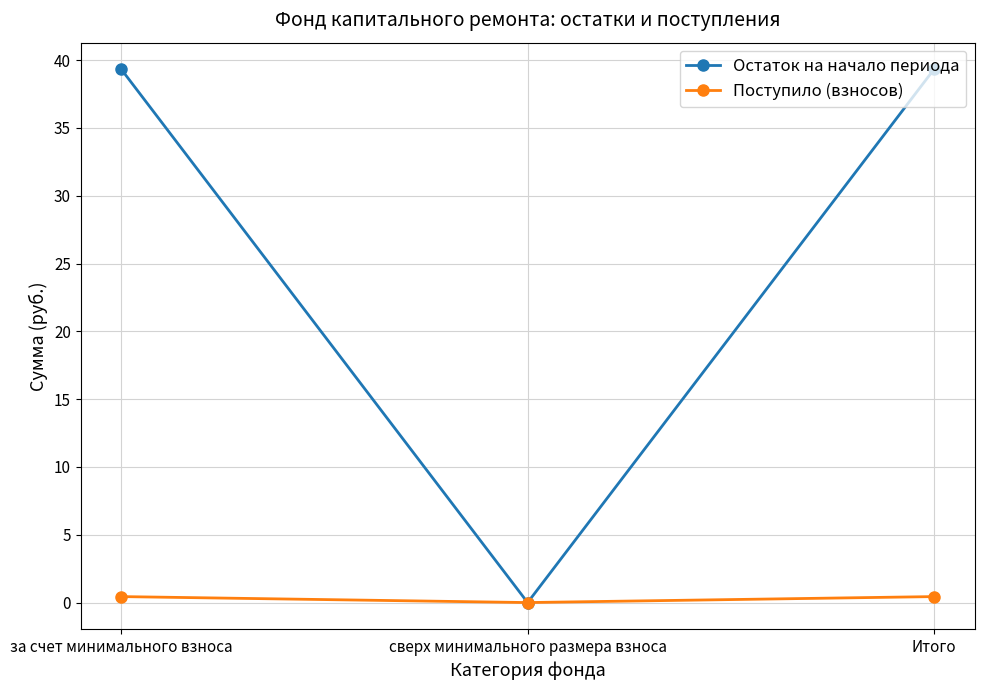

Is it true that Остаток на начало периода equals 24.3 at за счет минимального взноса?

False